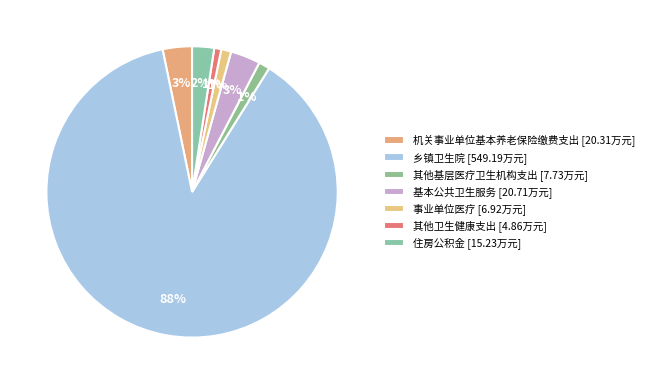

Is 事业单位医疗 the majority of the pie?

No